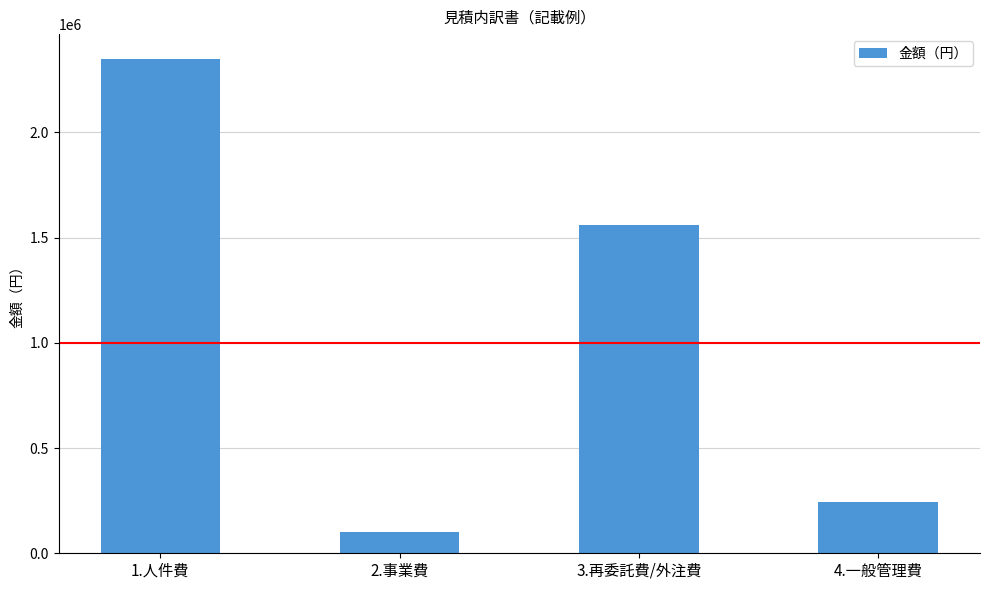

What is the change in value from 1.人件費 to 4.一般管理費?

-2105000